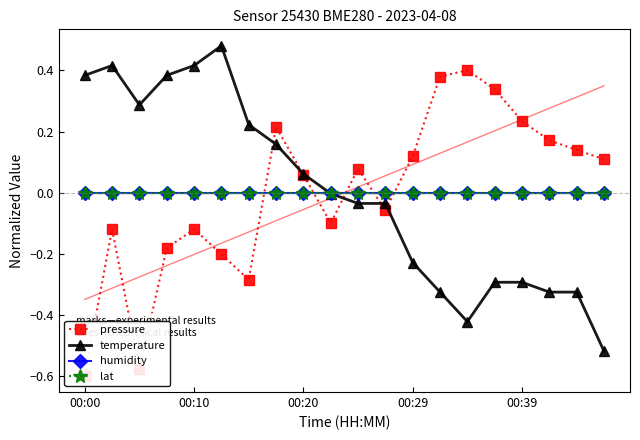

Which category has the highest value in the temperature series?

5